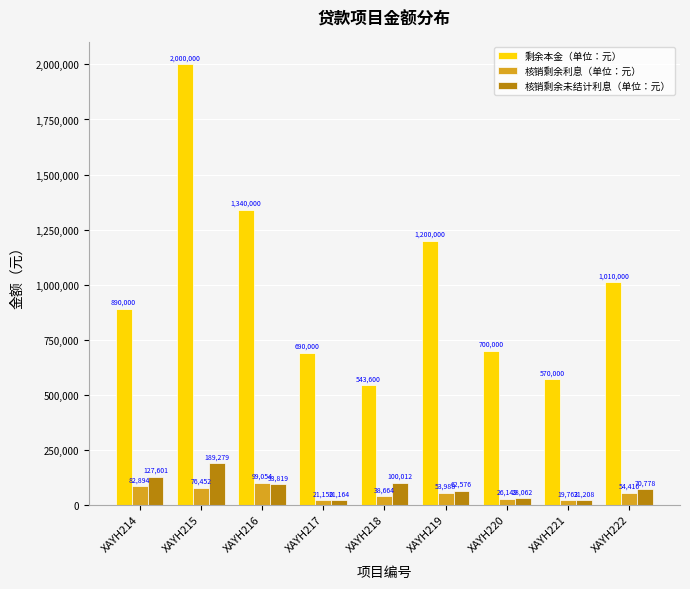

At how many categories does at least one series exceed 487989?

9